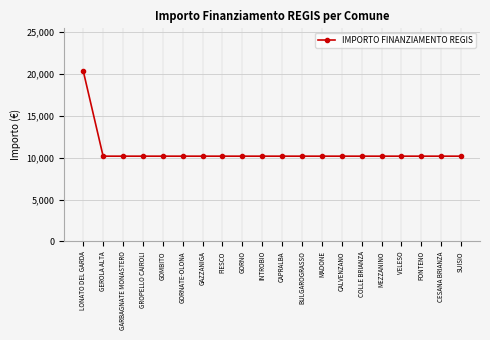

Is this an area chart (filled region under the line)?

No